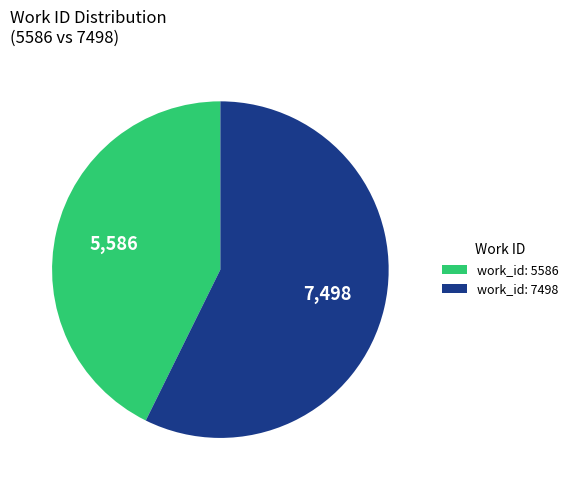

Which slice represents more than half of the pie?

work_id: 7498